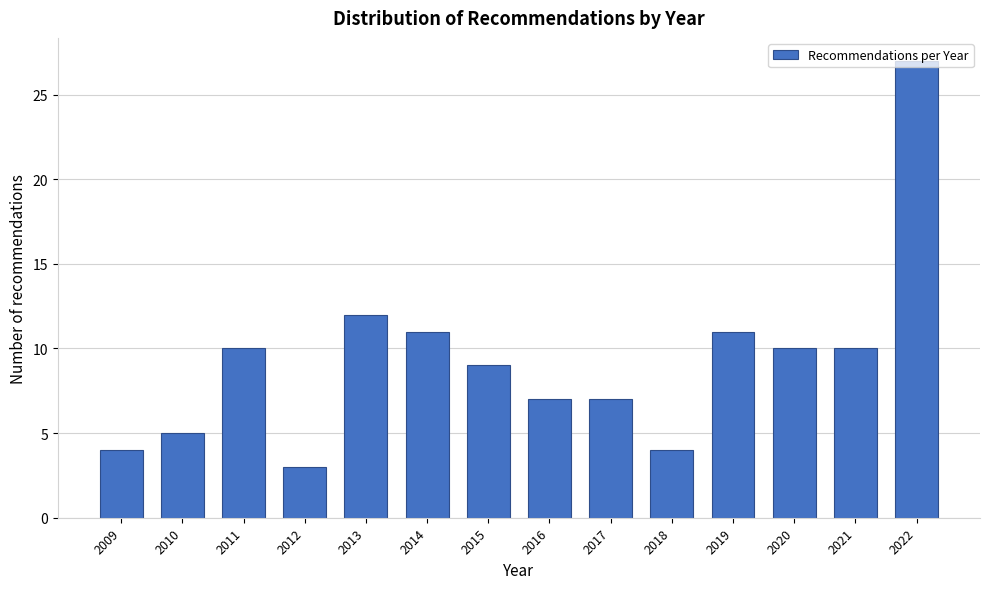

What value does the data have at 2009?

4